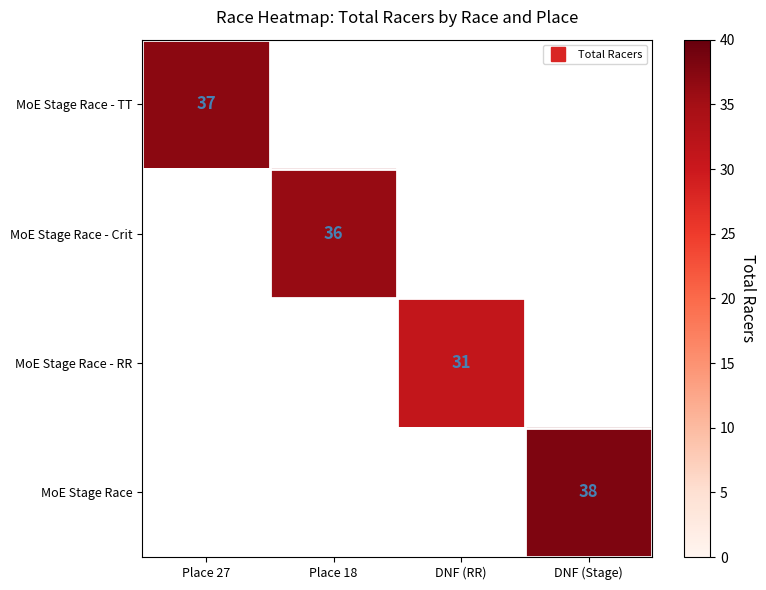

Is the value of MoE Stage Race - Crit at DNF (RR) greater than the value of MoE Stage Race - RR at Place 18?

No